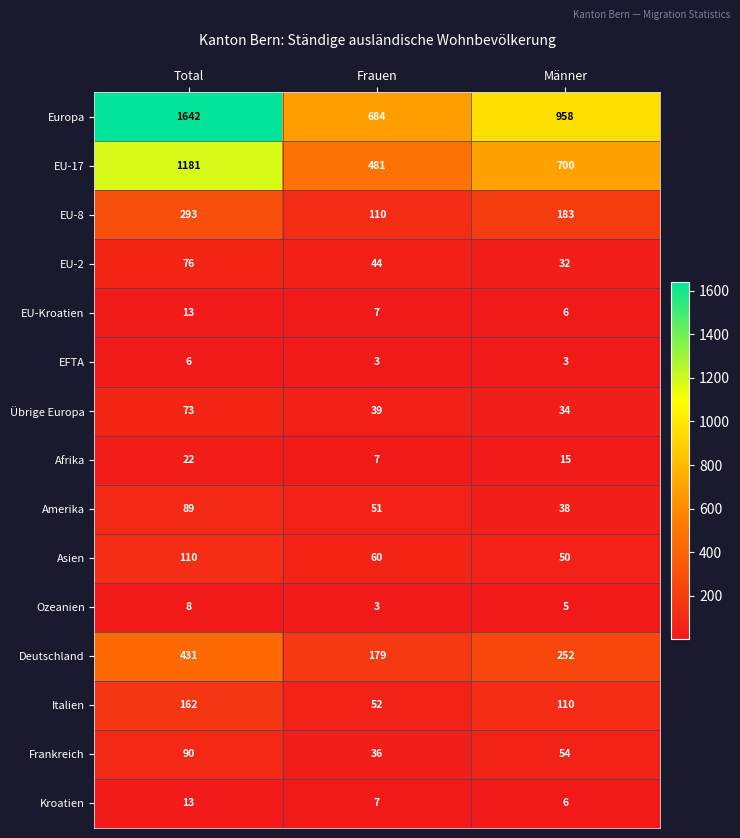

What is the difference between the highest and lowest values at Total?

1636